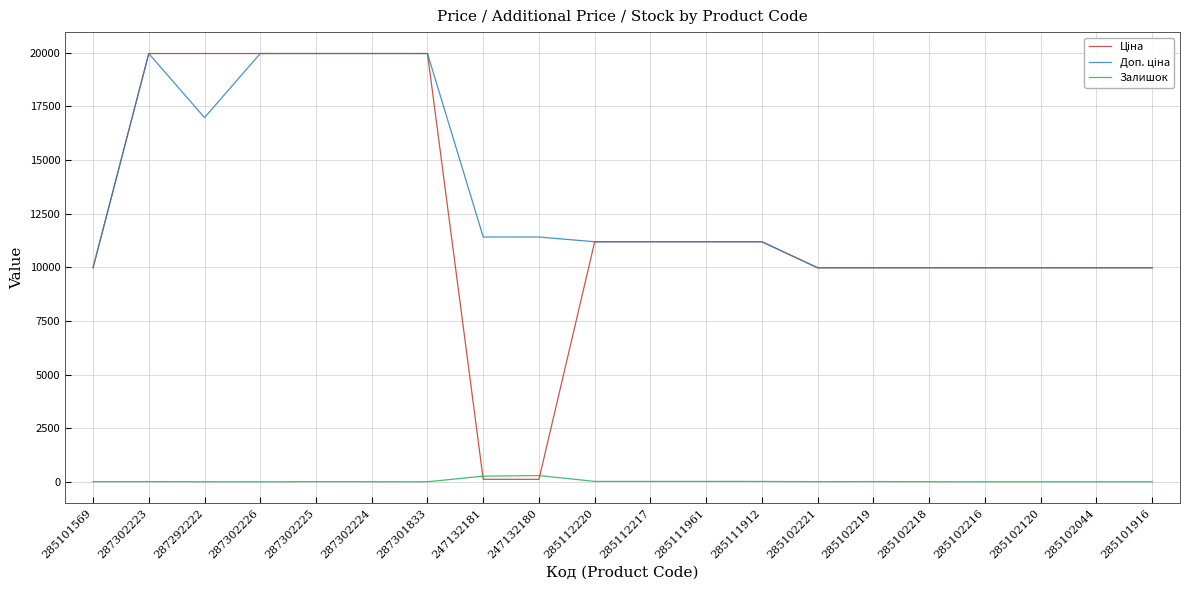

What is the greatest value displayed?

19964.2